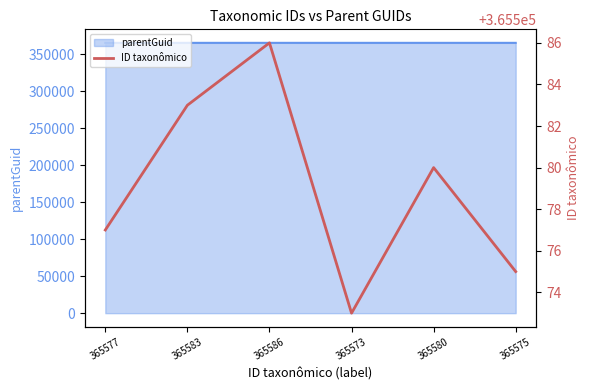

What is the average value?

365579